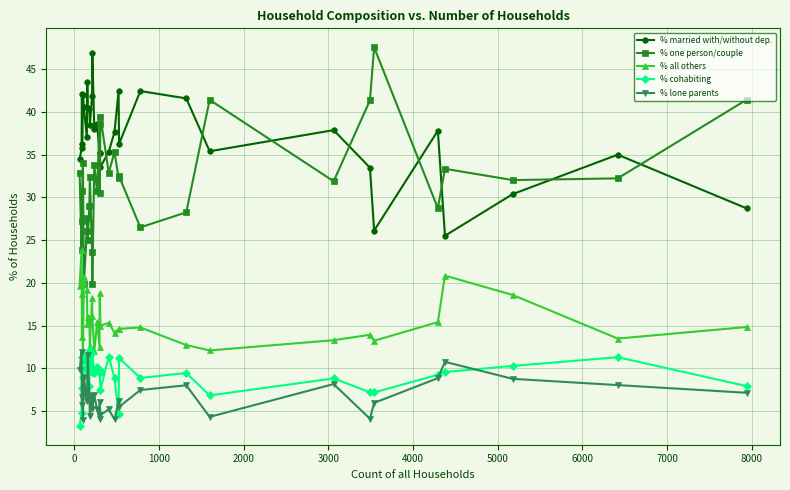

What is the difference between the maximum and second lowest values in the % married with/without dep. series?

20.8